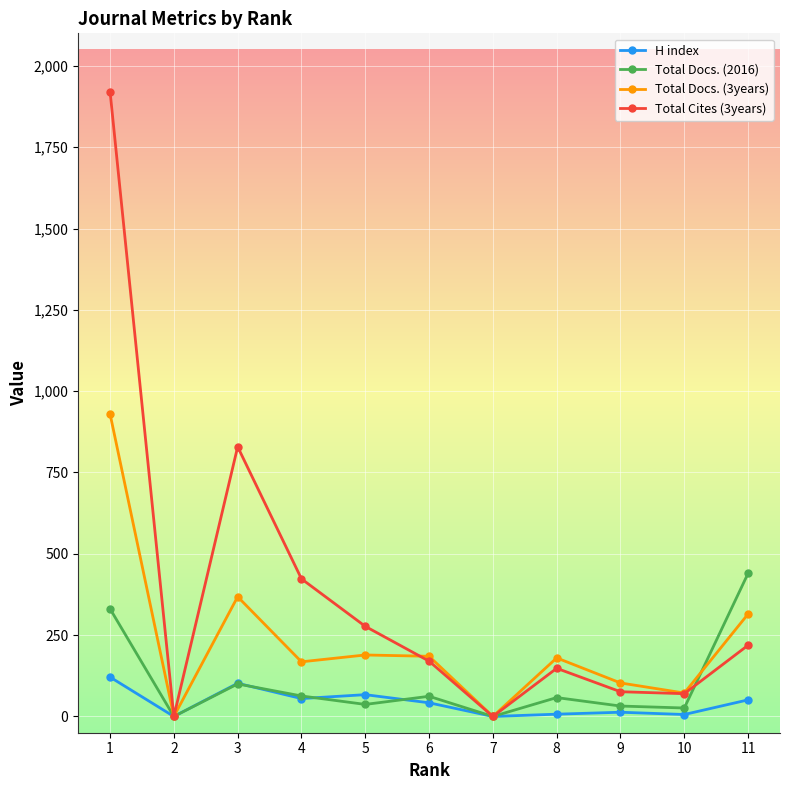

What is the highest value of the Total Cites (3years) series?

1921